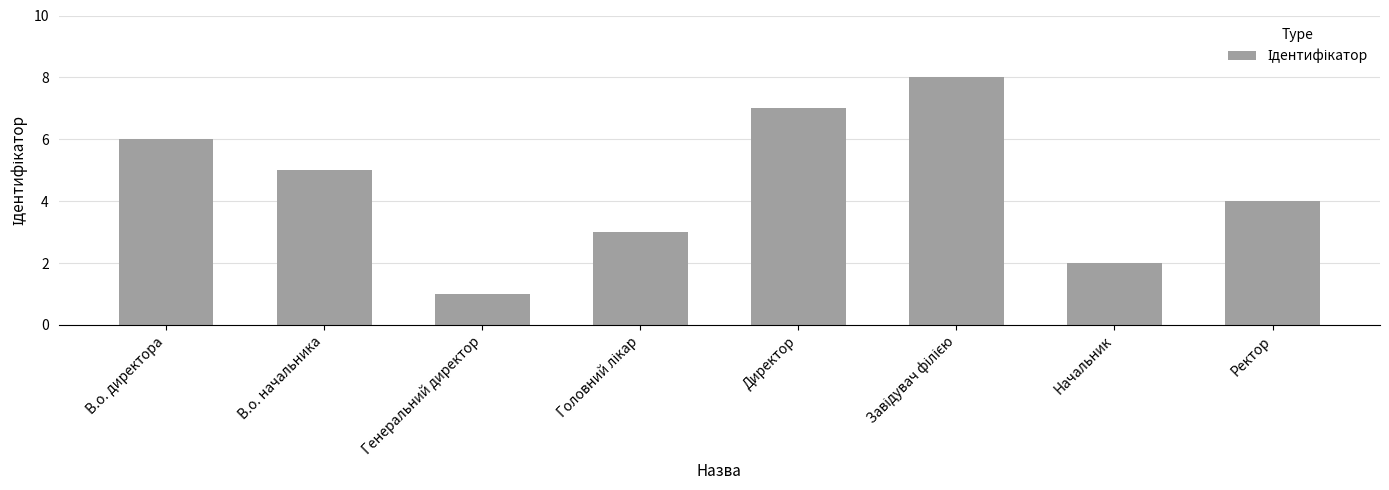

What is the ratio of the value at Ректор to the value at В.о. начальника?

0.8